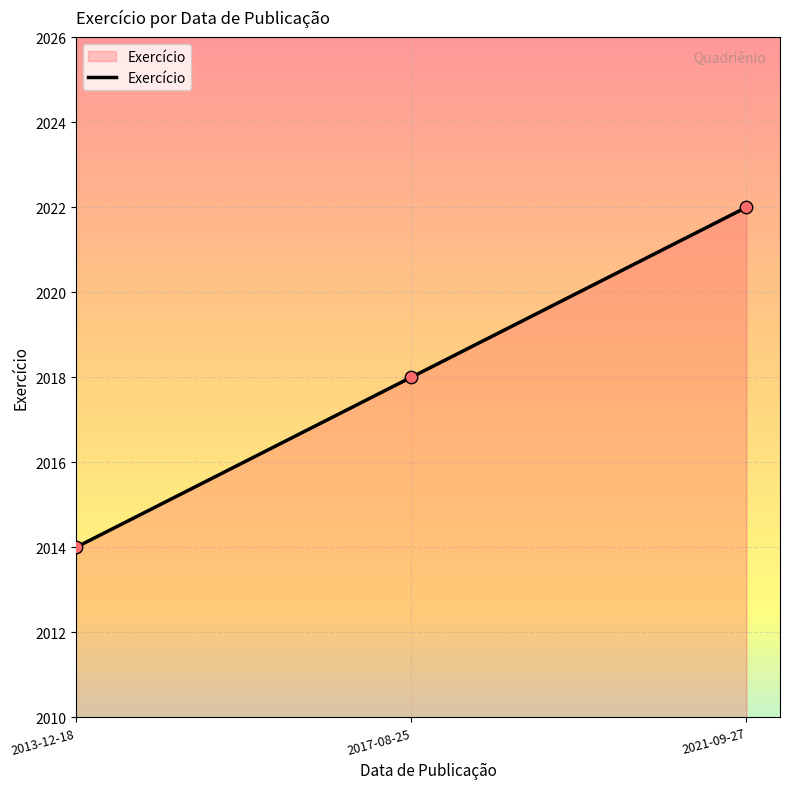

What is the change in value from 2013-12-18 to 2021-09-27?

+8